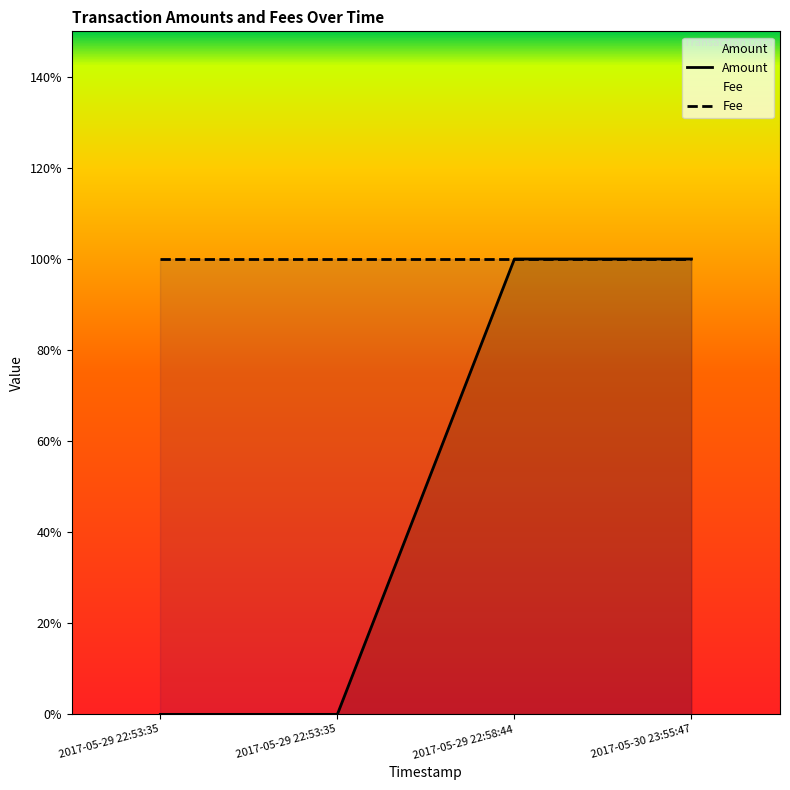

What is the label of the 2nd point from the right?

2017-05-29 22:58:44